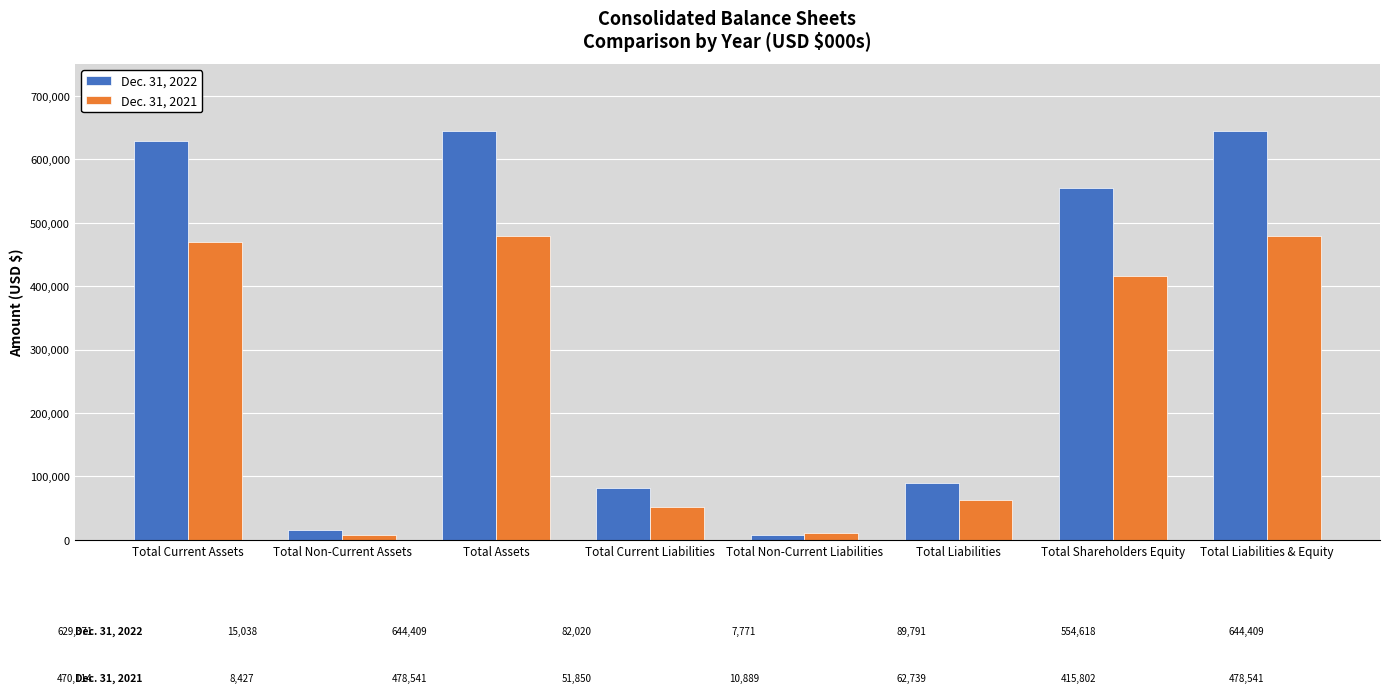

At Total Current Liabilities, list the series in order from smallest to largest.

Dec. 31, 2021, Dec. 31, 2022